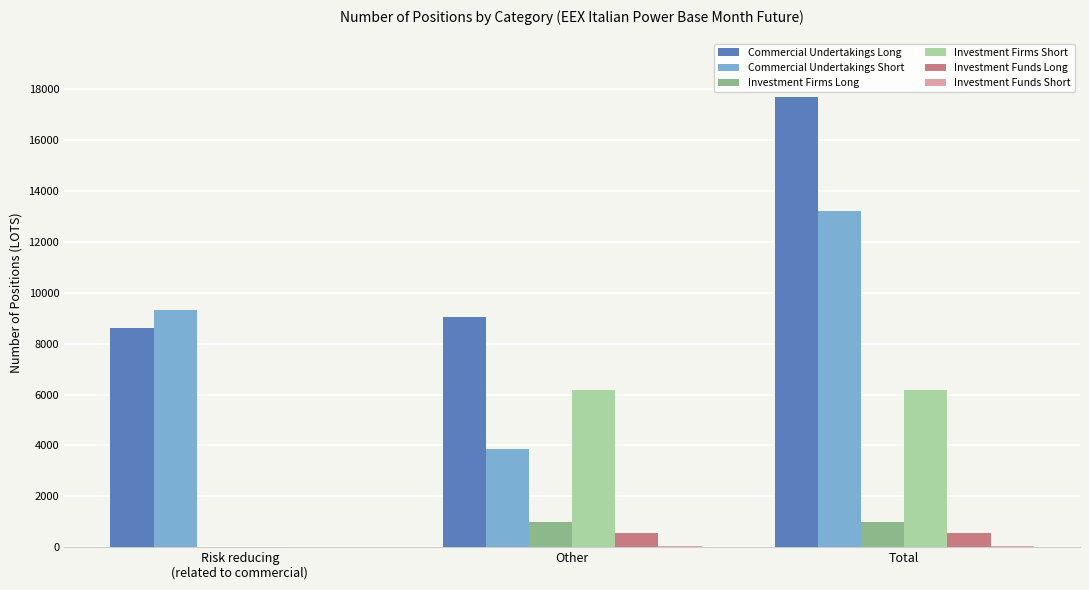

What is the maximum value shown in the chart?

17682